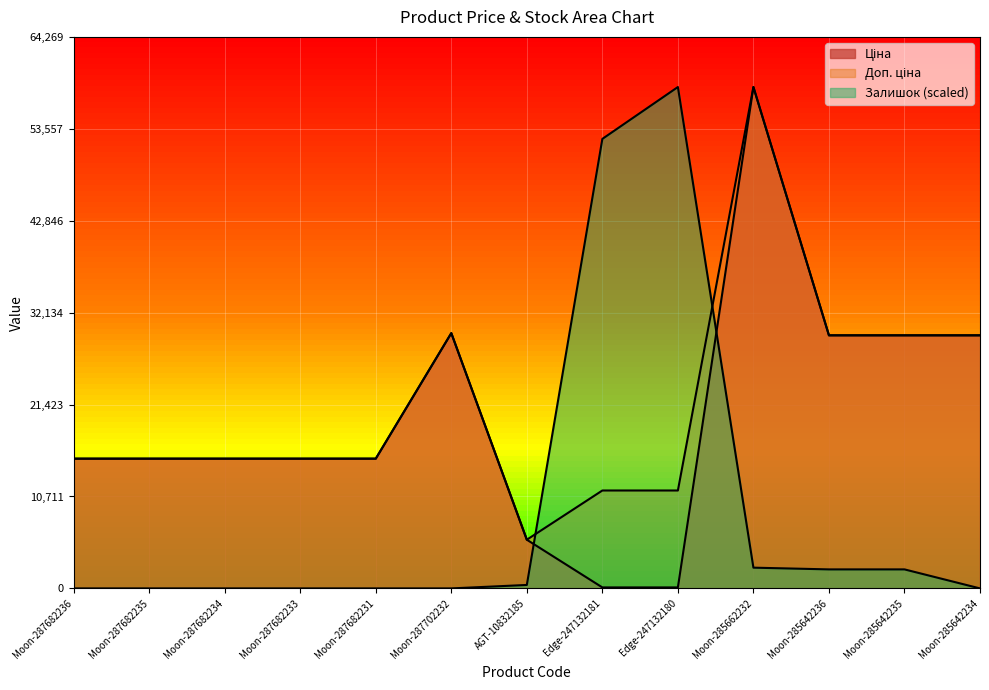

What value does the Доп. ціна series have at Moon-285642236?

29491.5